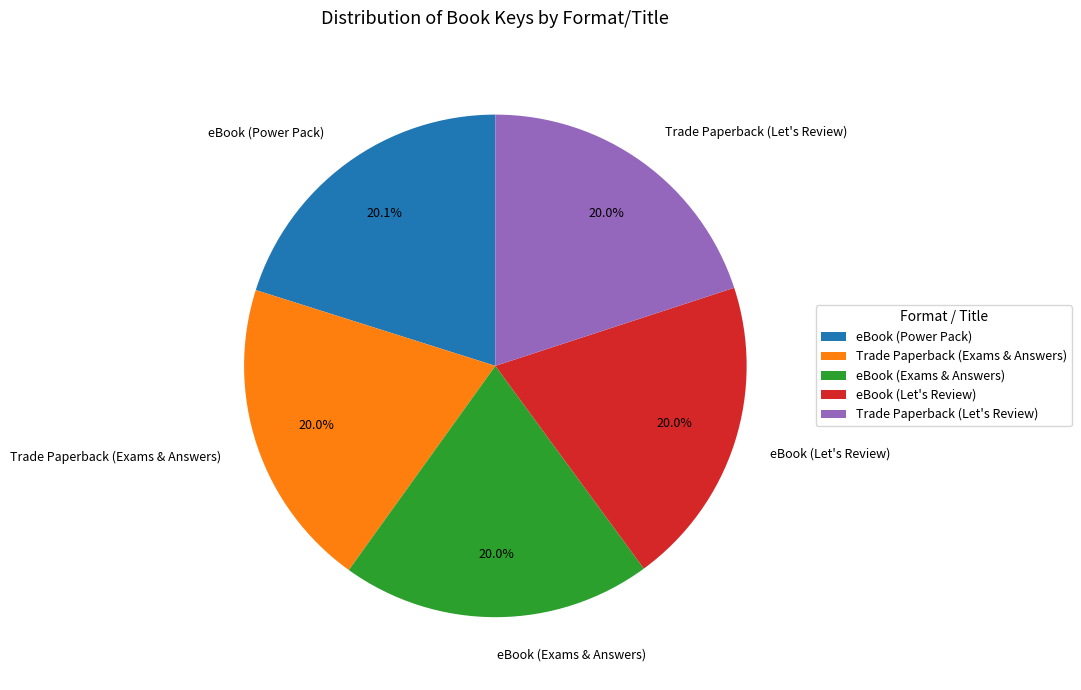

How many segments does this pie chart have?

5